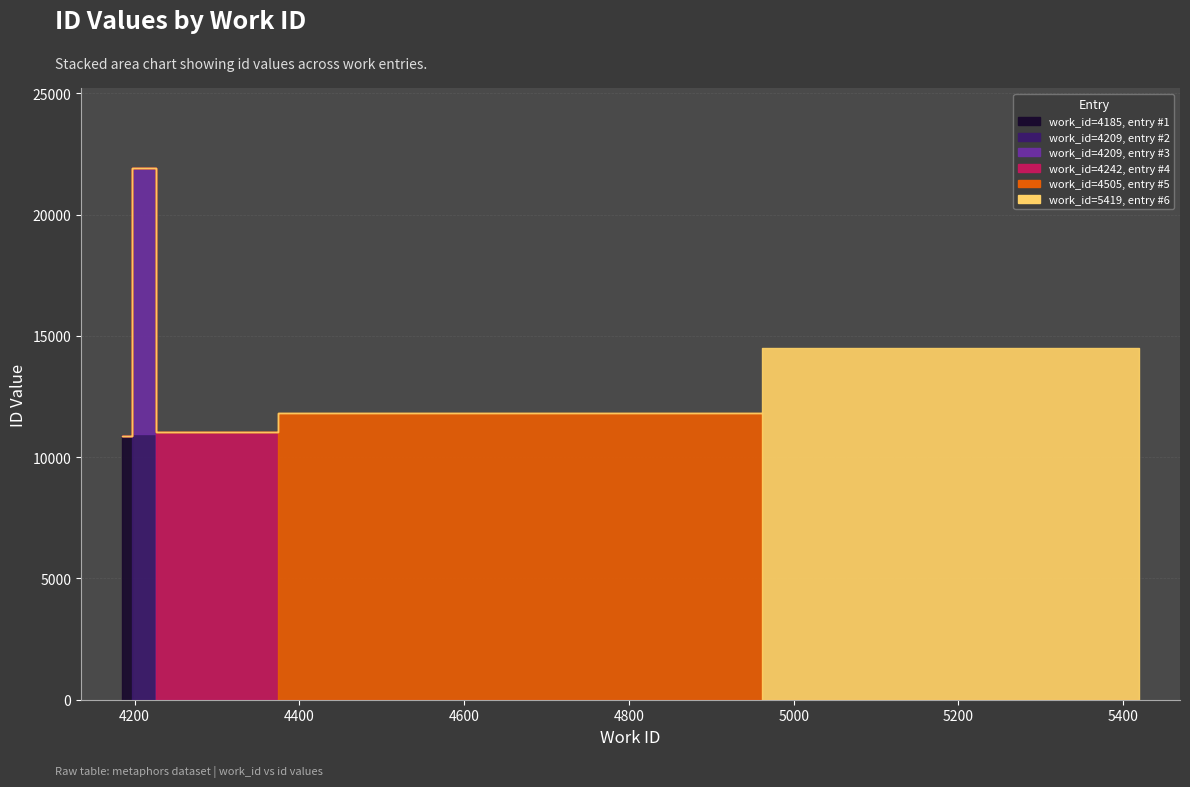

What value does the data have at 4505?

11835